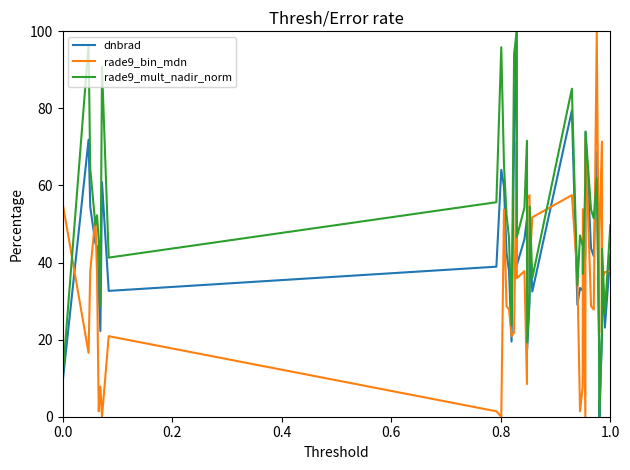

Which series has the largest total across all categories?

rade9_mult_nadir_norm